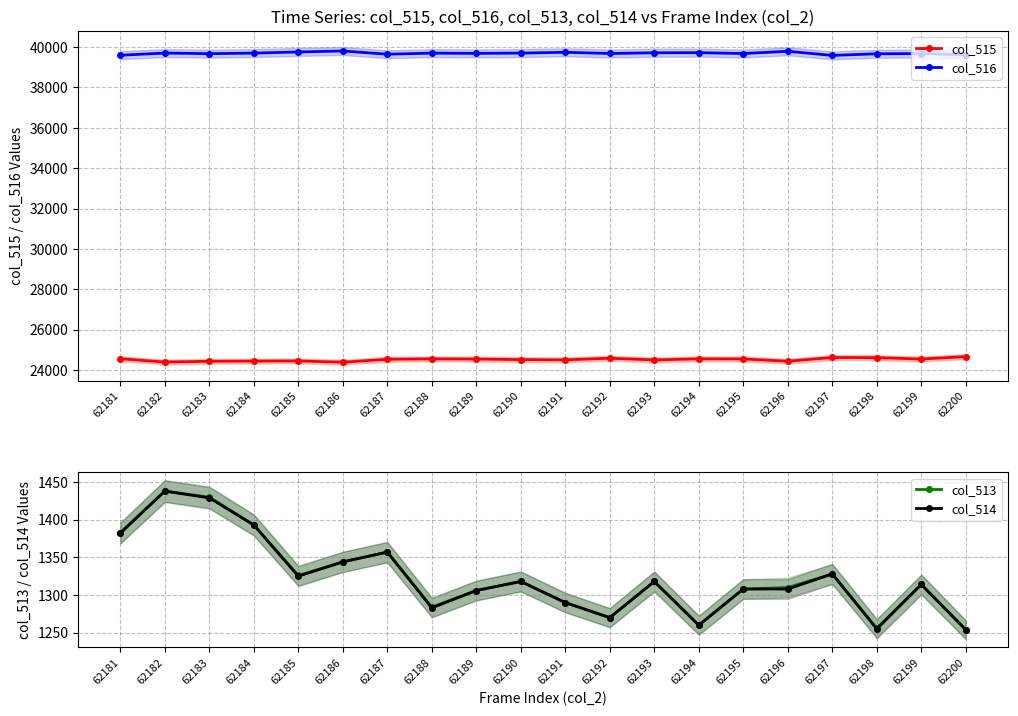

True or false: col_513 and col_516 intersect in this chart.

False